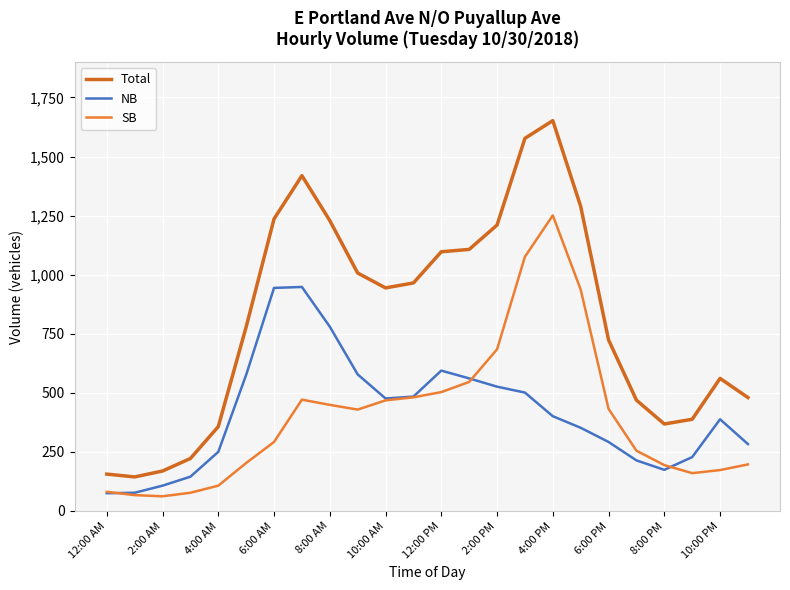

Which series has the largest total across all categories?

Total